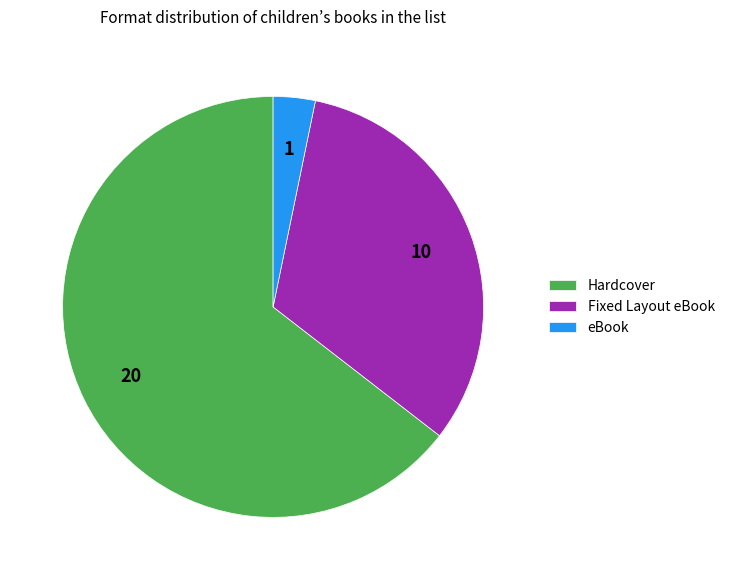

The Hardcover slice represents 74% of the pie. True or false?

False